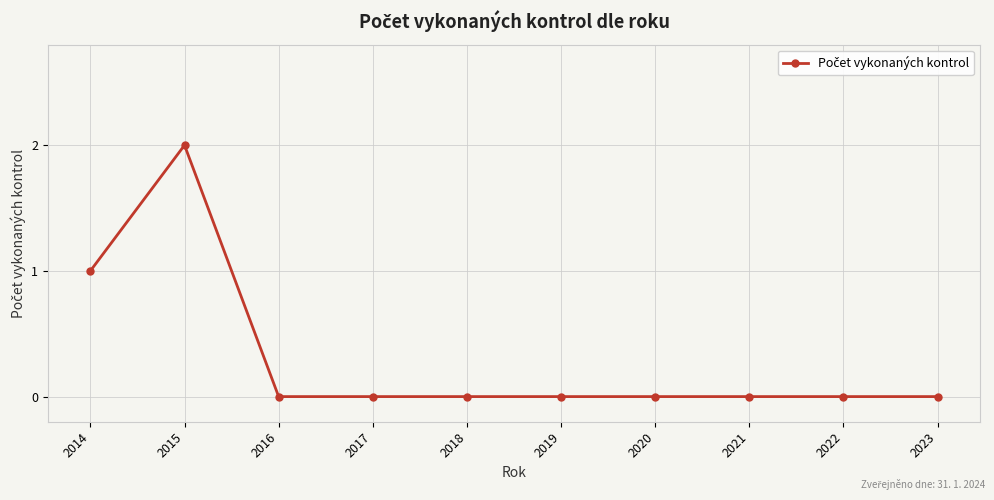

The chart shows a value of 1 at 2023. True or false?

False